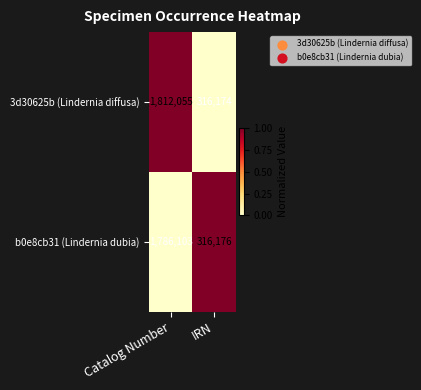

What is the total value across all series at Catalog Number?

3598158